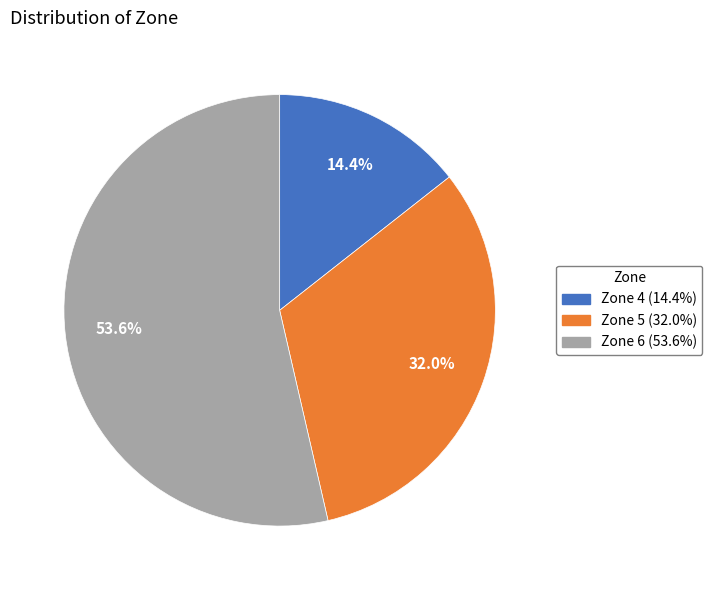

Rank the categories by value from highest to lowest.

Zone 6, Zone 5, Zone 4